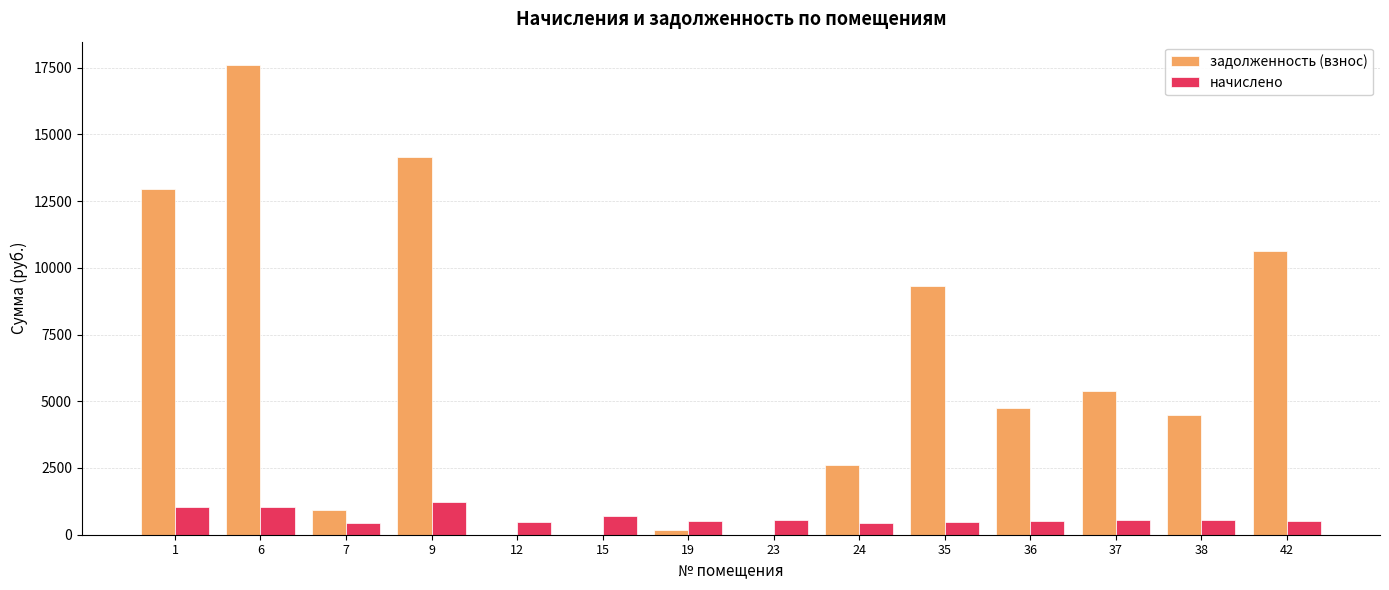

At which category is the sum across all series the highest?

6